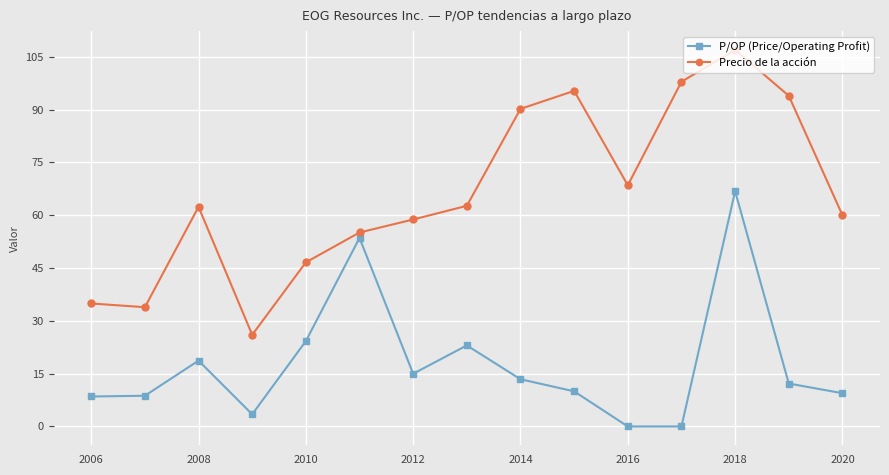

What are all the series names shown in the legend?

P/OP (Price/Operating Profit), Precio de la acción